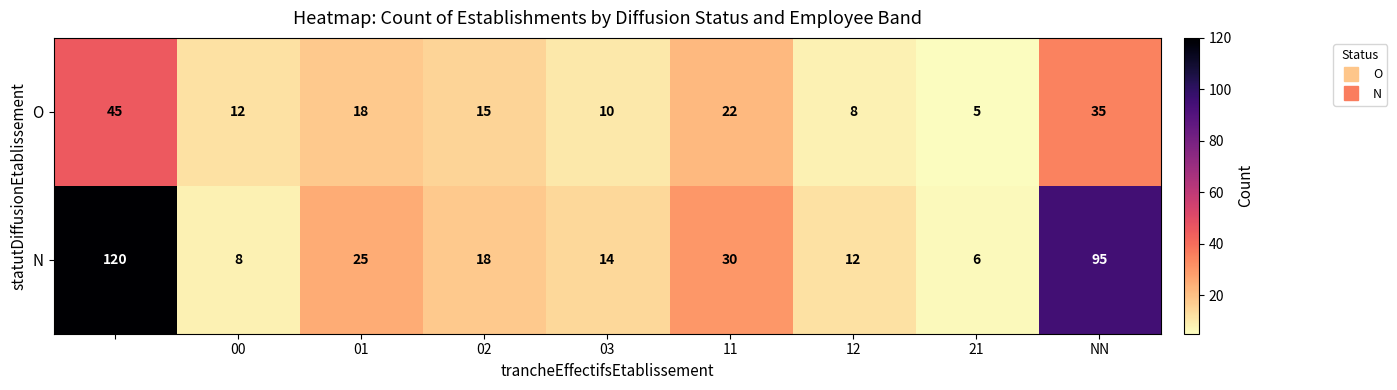

List the series in order of their overall mean, lowest first.

O, N